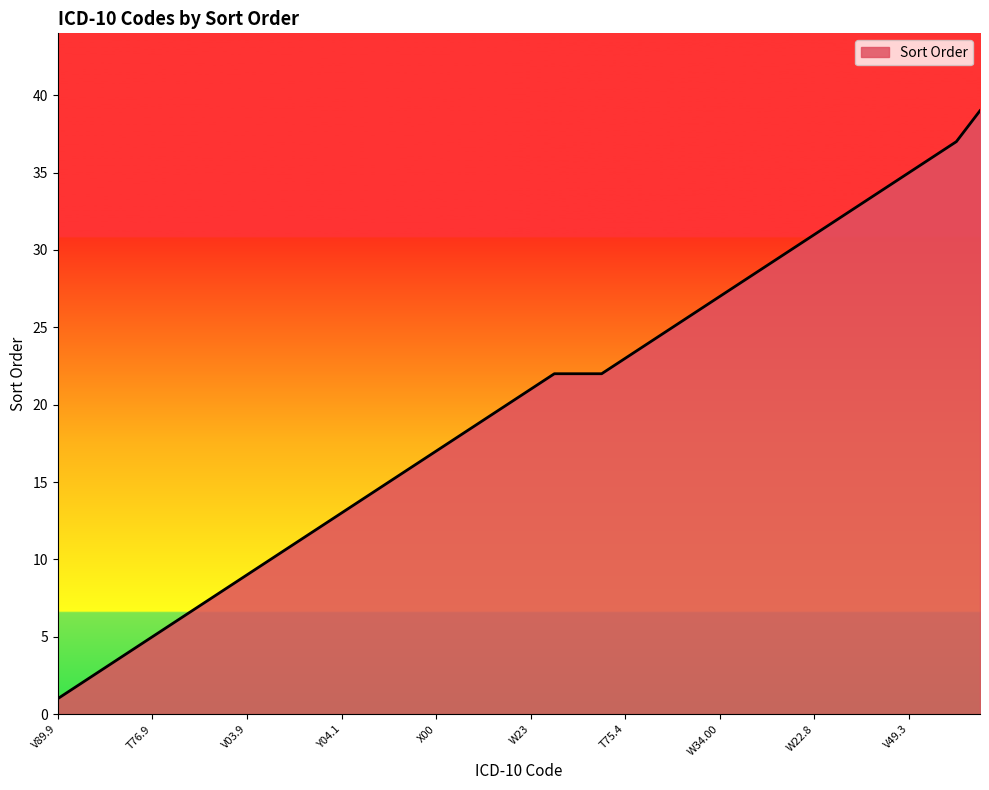

Does the chart display data point markers on the line(s)?

No